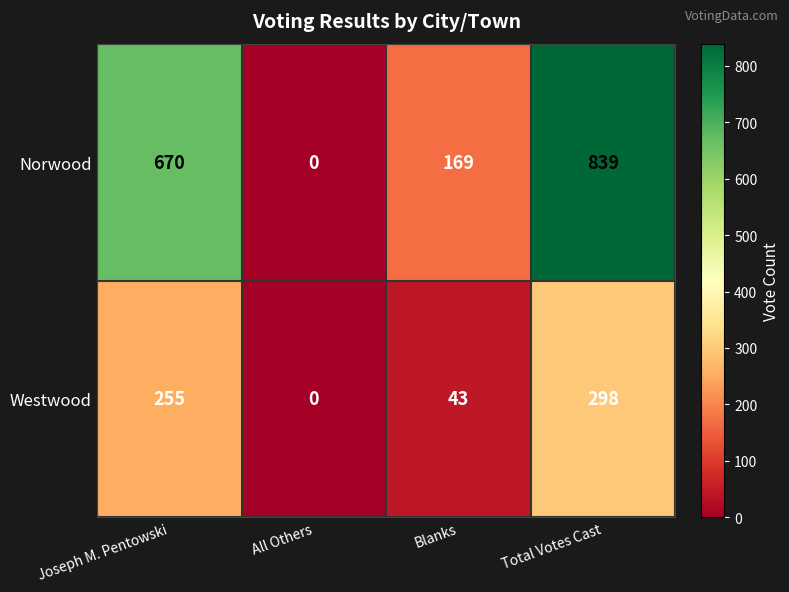

Reading right to left, list all the values displayed in this chart.

Norwood: Total Votes Cast=839	Blanks=169	All Others=0	Joseph M. Pentowski=670
Westwood: Total Votes Cast=298	Blanks=43	All Others=0	Joseph M. Pentowski=255